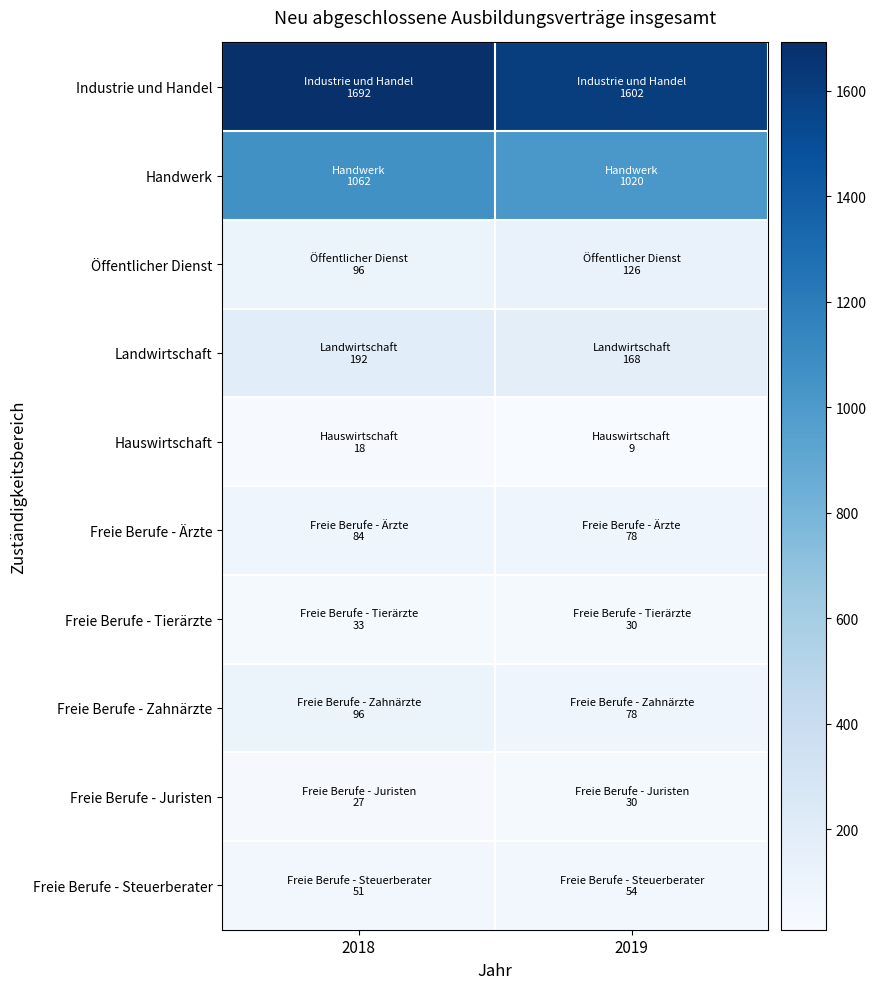

What is the total value across all series at 2019?

3195